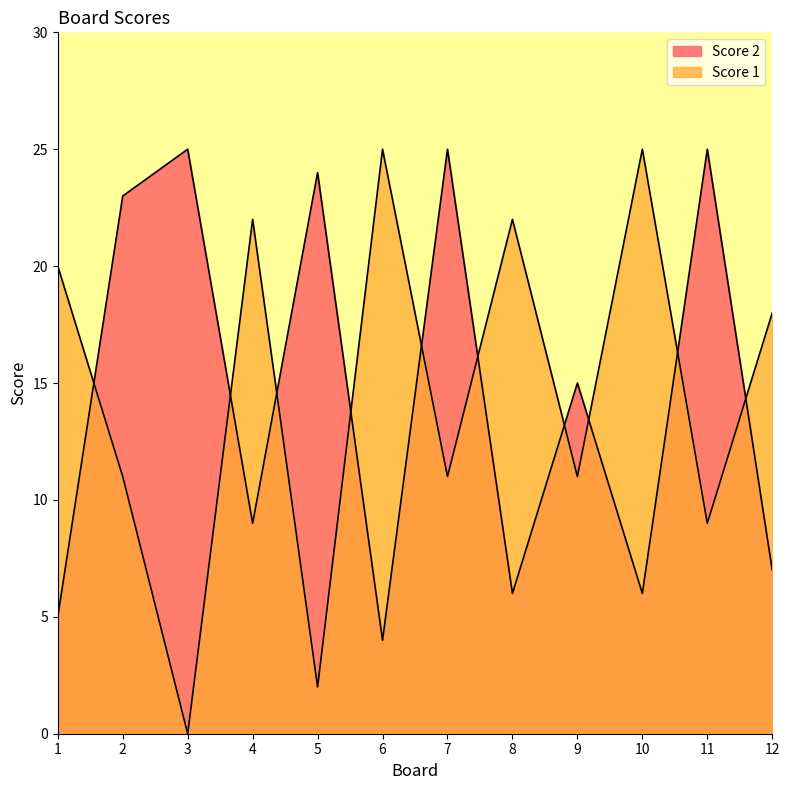

In Score 2, how many points are lower than both neighbors (excluding endpoints)?

4